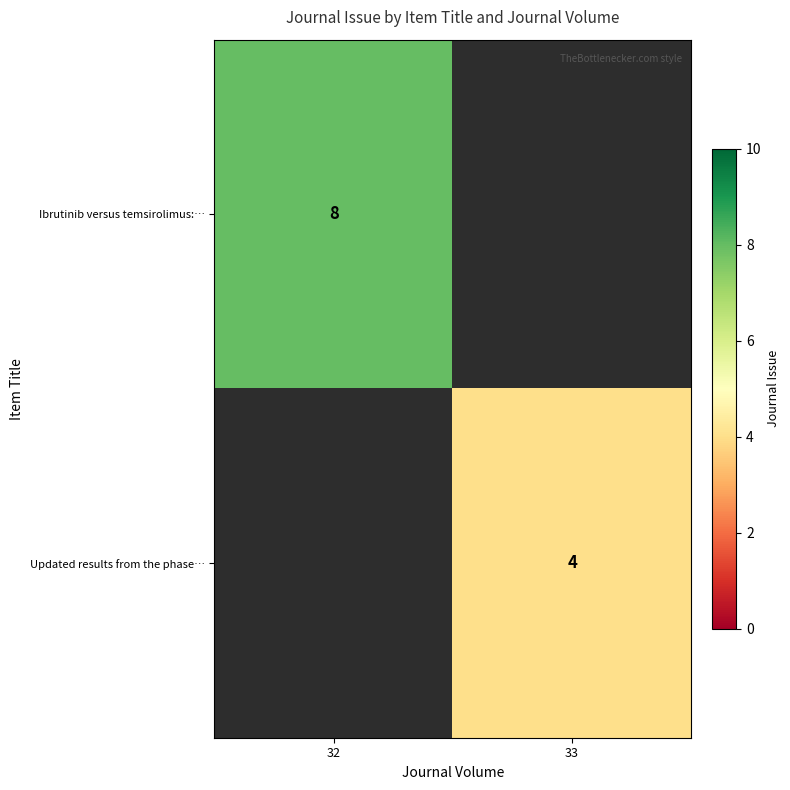

Is it true that Ibrutinib versus temsirolimus:… equals 5 at 32?

False